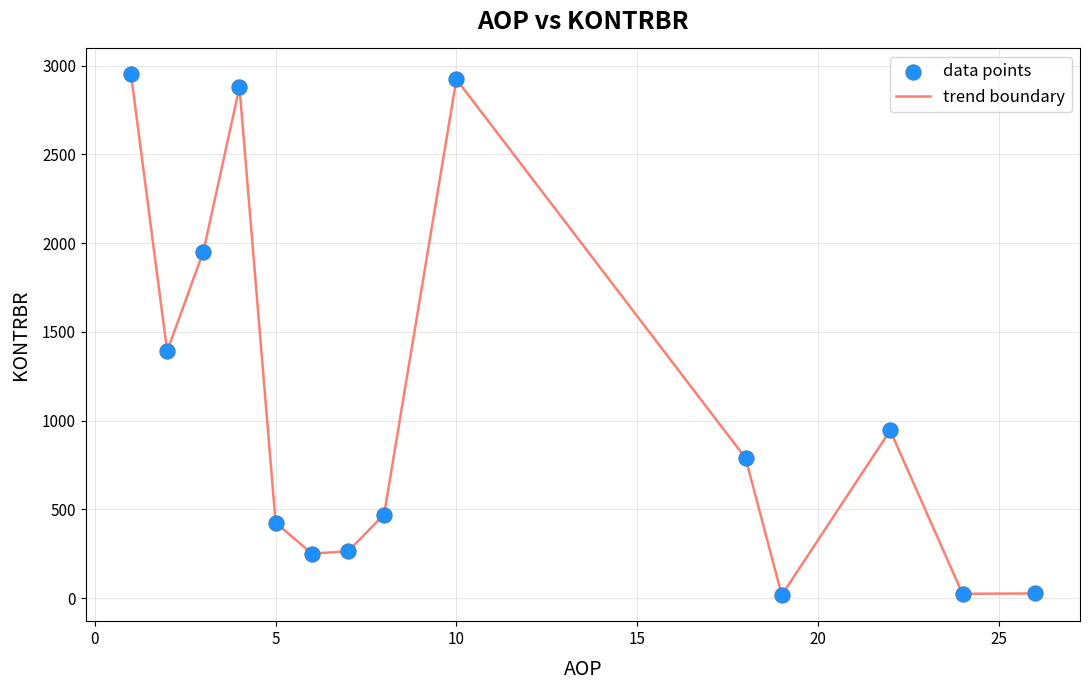

What is the difference between the maximum and minimum values?

2933.3